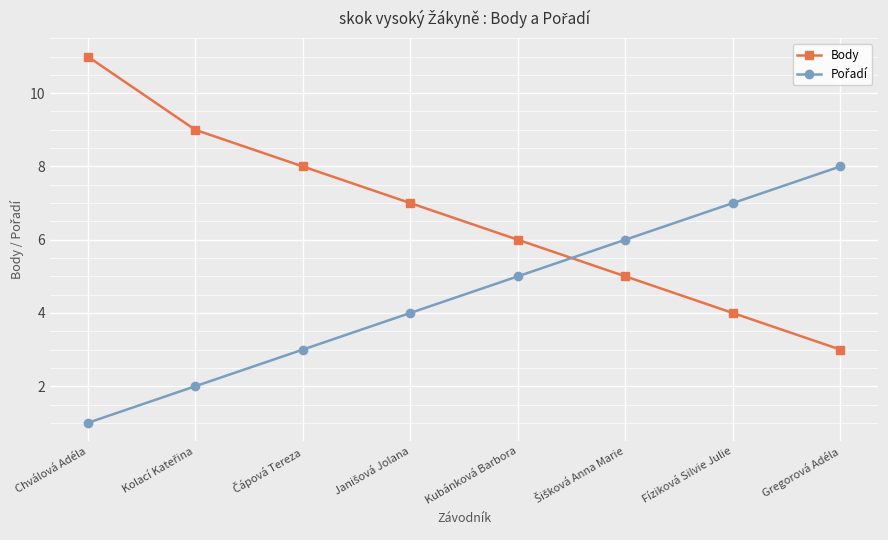

Is this an area chart (filled region under the line)?

No